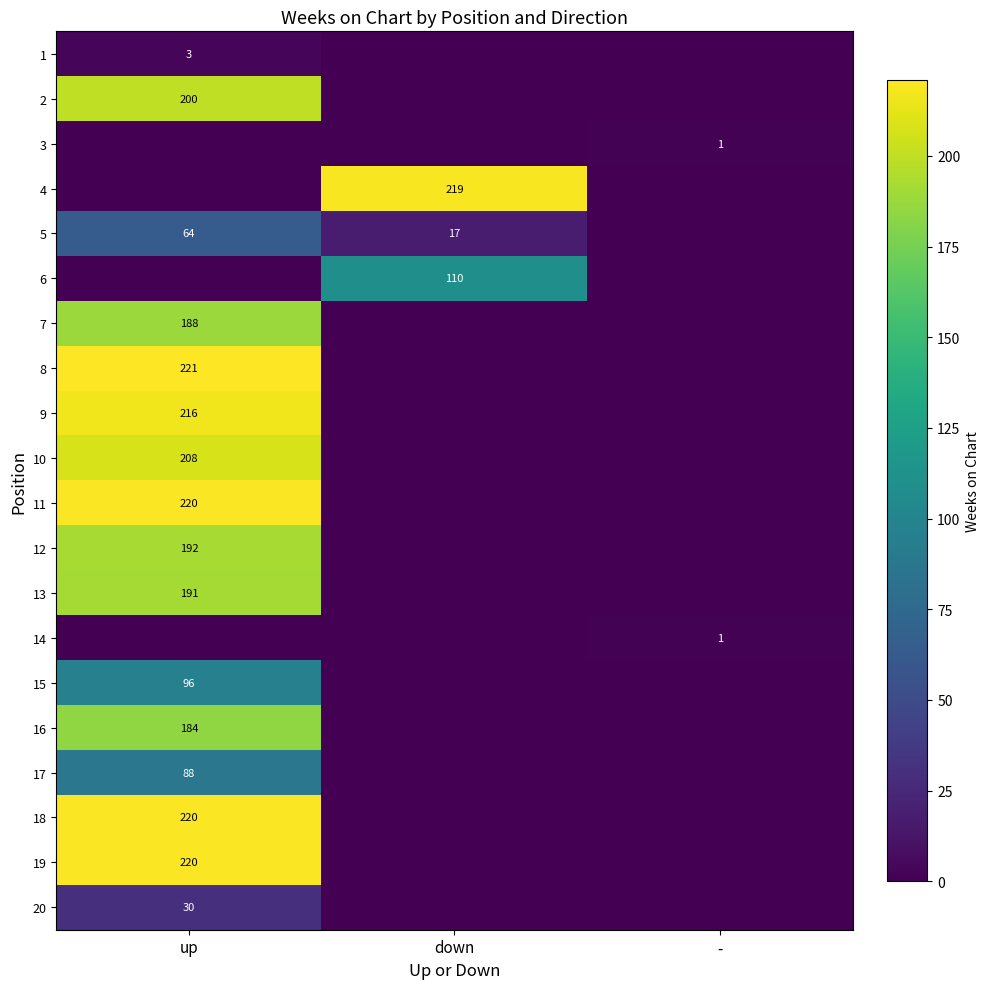

What is the sum of the 5 values at up and down?

81